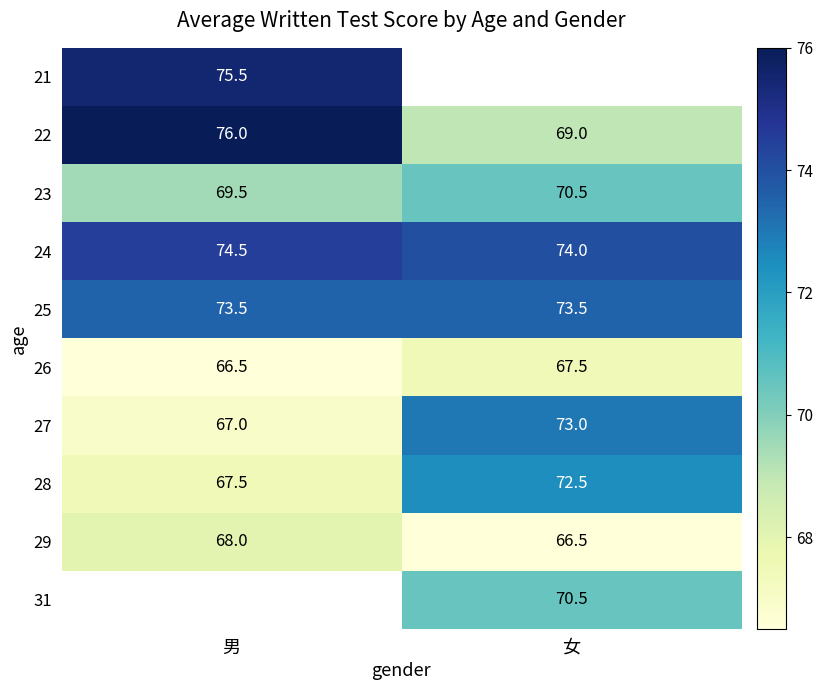

Rank the categories by 26 value from highest to lowest.

女, 男